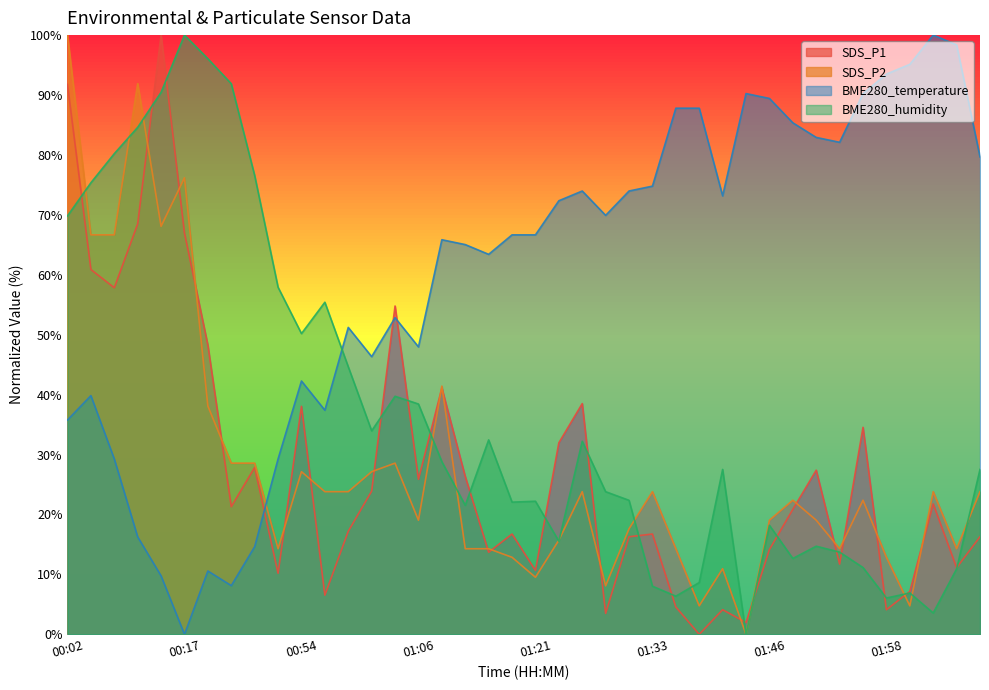

What is the sum of the SDS_P1 values at 01:11 and 01:48?

61.9